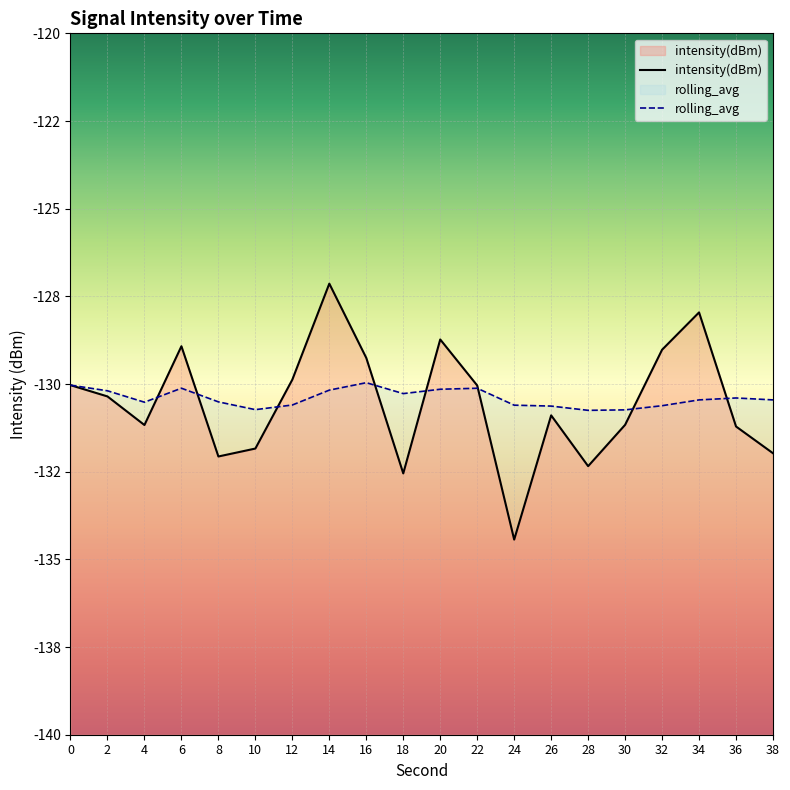

Is this an area chart (filled region under the line)?

No